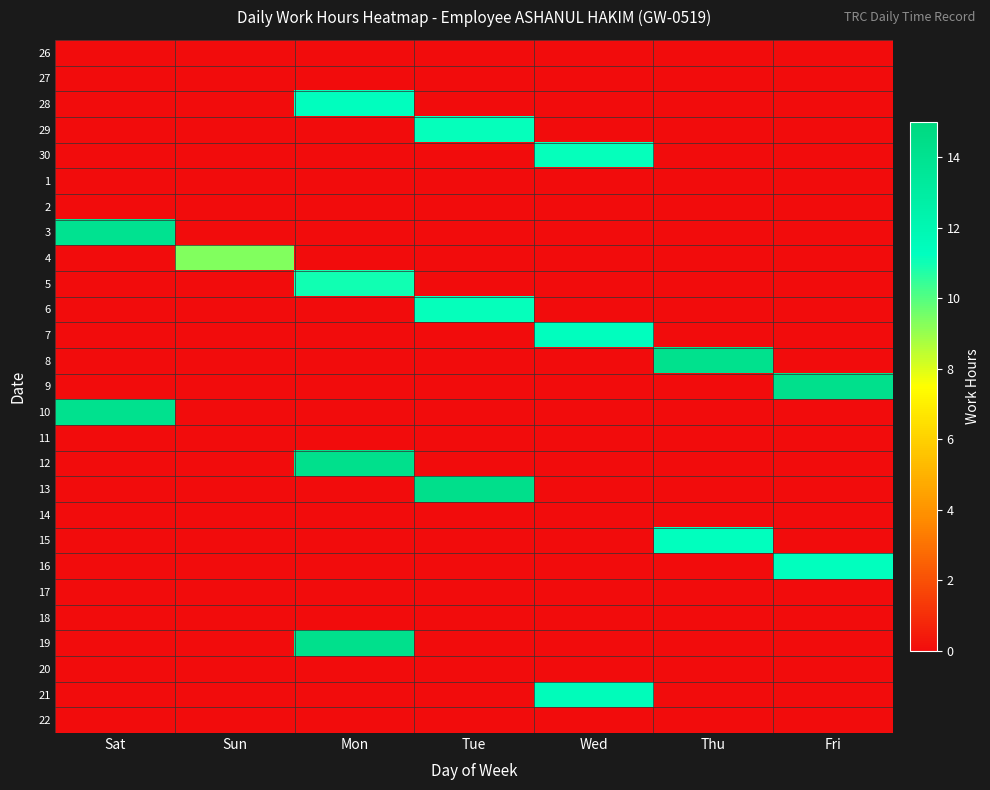

Reading left to right, transcribe all the data shown in this chart.

26: Sat=0.0	Sun=0.0	Mon=0.0	Tue=0.0	Wed=0.0	Thu=0.0	Fri=0.0
27: Sat=0.0	Sun=0.0	Mon=0.0	Tue=0.0	Wed=0.0	Thu=0.0	Fri=0.0
28: Sat=0.0	Sun=0.0	Mon=11.3	Tue=0.0	Wed=0.0	Thu=0.0	Fri=0.0
29: Sat=0.0	Sun=0.0	Mon=0.0	Tue=11.1	Wed=0.0	Thu=0.0	Fri=0.0
30: Sat=0.0	Sun=0.0	Mon=0.0	Tue=0.0	Wed=11.2	Thu=0.0	Fri=0.0
1: Sat=0.0	Sun=0.0	Mon=0.0	Tue=0.0	Wed=0.0	Thu=0.0	Fri=0.0
2: Sat=0.0	Sun=0.0	Mon=0.0	Tue=0.0	Wed=0.0	Thu=0.0	Fri=0.0
3: Sat=14.0	Sun=0.0	Mon=0.0	Tue=0.0	Wed=0.0	Thu=0.0	Fri=0.0
4: Sat=0.0	Sun=9.3	Mon=0.0	Tue=0.0	Wed=0.0	Thu=0.0	Fri=0.0
5: Sat=0.0	Sun=0.0	Mon=11.0	Tue=0.0	Wed=0.0	Thu=0.0	Fri=0.0
6: Sat=0.0	Sun=0.0	Mon=0.0	Tue=11.2	Wed=0.0	Thu=0.0	Fri=0.0
7: Sat=0.0	Sun=0.0	Mon=0.0	Tue=0.0	Wed=11.3	Thu=0.0	Fri=0.0
8: Sat=0.0	Sun=0.0	Mon=0.0	Tue=0.0	Wed=0.0	Thu=14.1	Fri=0.0
9: Sat=0.0	Sun=0.0	Mon=0.0	Tue=0.0	Wed=0.0	Thu=0.0	Fri=14.2
10: Sat=14.1	Sun=0.0	Mon=0.0	Tue=0.0	Wed=0.0	Thu=0.0	Fri=0.0
11: Sat=0.0	Sun=0.0	Mon=0.0	Tue=0.0	Wed=0.0	Thu=0.0	Fri=0.0
12: Sat=0.0	Sun=0.0	Mon=14.2	Tue=0.0	Wed=0.0	Thu=0.0	Fri=0.0
13: Sat=0.0	Sun=0.0	Mon=0.0	Tue=14.2	Wed=0.0	Thu=0.0	Fri=0.0
14: Sat=0.0	Sun=0.0	Mon=0.0	Tue=0.0	Wed=0.0	Thu=0.0	Fri=0.0
15: Sat=0.0	Sun=0.0	Mon=0.0	Tue=0.0	Wed=0.0	Thu=11.2	Fri=0.0
16: Sat=0.0	Sun=0.0	Mon=0.0	Tue=0.0	Wed=0.0	Thu=0.0	Fri=11.2
17: Sat=0.0	Sun=0.0	Mon=0.0	Tue=0.0	Wed=0.0	Thu=0.0	Fri=0.0
18: Sat=0.0	Sun=0.0	Mon=0.0	Tue=0.0	Wed=0.0	Thu=0.0	Fri=0.0
19: Sat=0.0	Sun=0.0	Mon=14.2	Tue=0.0	Wed=0.0	Thu=0.0	Fri=0.0
20: Sat=0.0	Sun=0.0	Mon=0.0	Tue=0.0	Wed=0.0	Thu=0.0	Fri=0.0
21: Sat=0.0	Sun=0.0	Mon=0.0	Tue=0.0	Wed=11.5	Thu=0.0	Fri=0.0
22: Sat=0.0	Sun=0.0	Mon=0.0	Tue=0.0	Wed=0.0	Thu=0.0	Fri=0.0